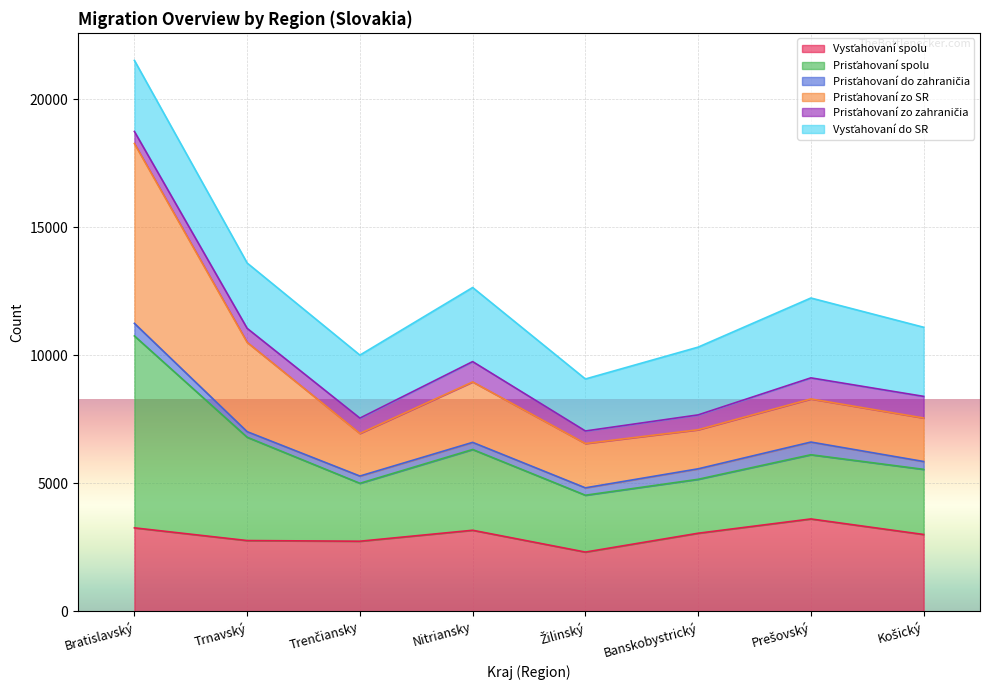

At which category is the sum across all series the highest?

Bratislavský